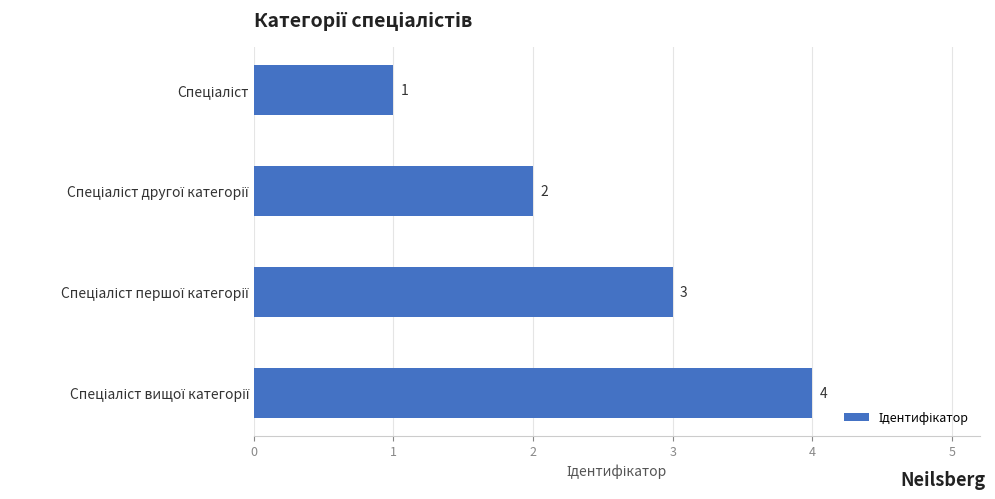

What is the value of the 4th bar from the top?

4